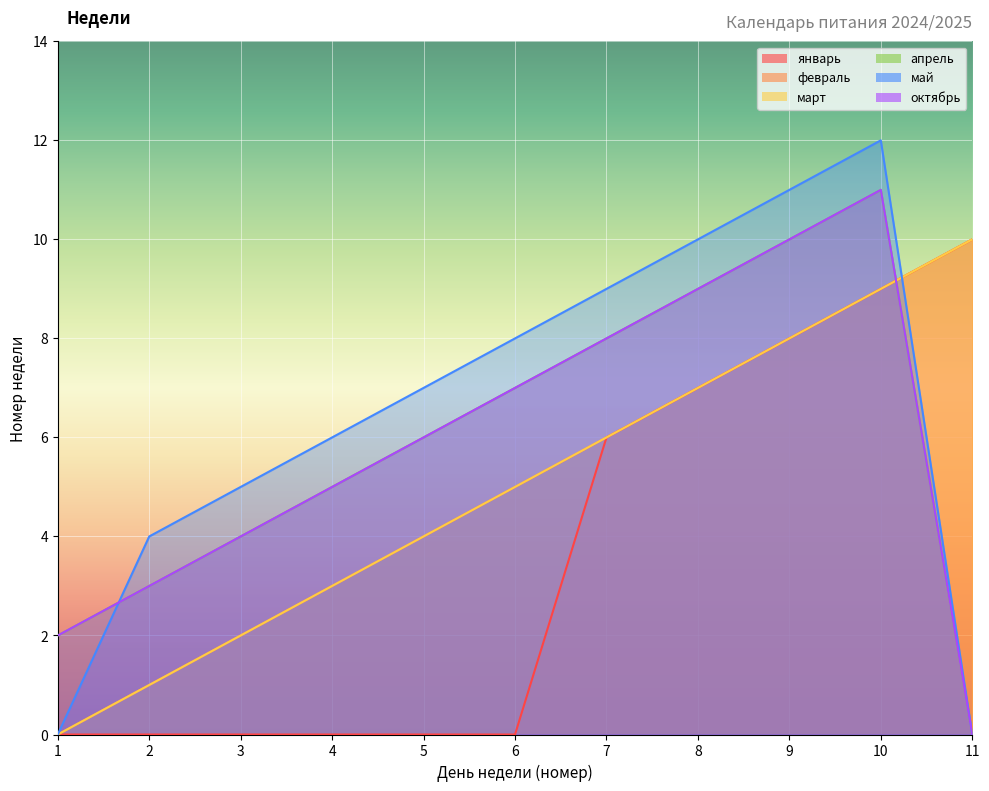

How many data points in февраль are less than 5?

5